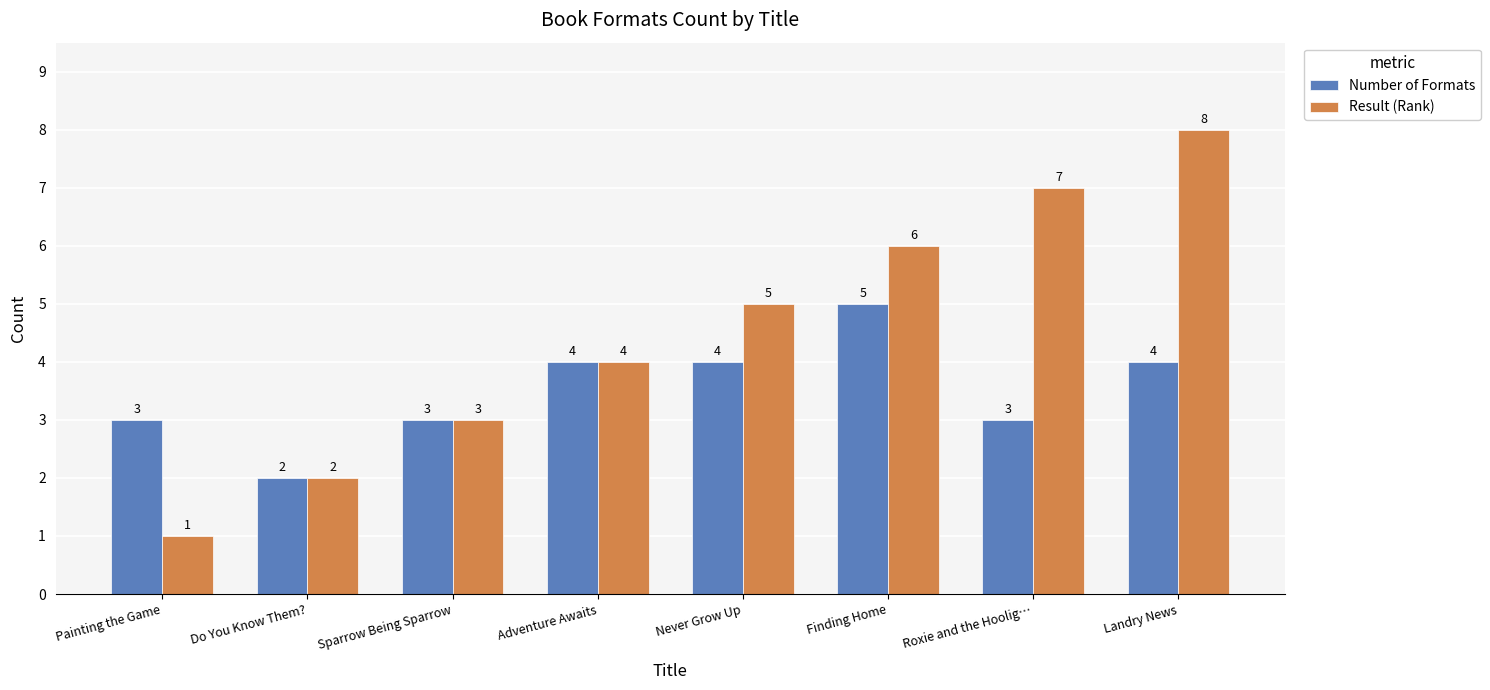

Which series has the largest range (max minus min)?

Result (Rank)